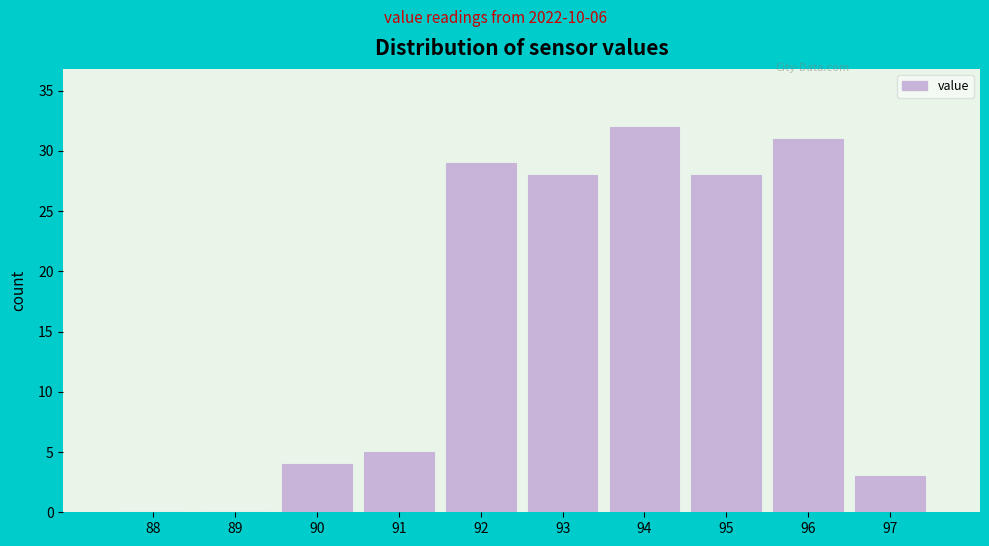

Reading right to left, what are all the values shown in this chart?

97=3	96=31	95=28	94=32	93=28	92=29	91=5	90=4	89=0	88=0